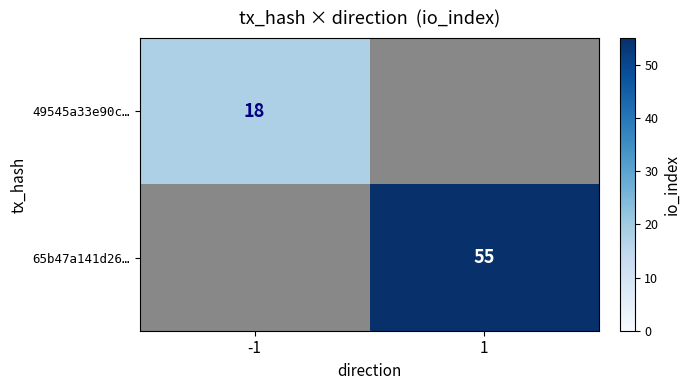

Is it true that 49545a33e90c… equals 6.9 at -1?

False